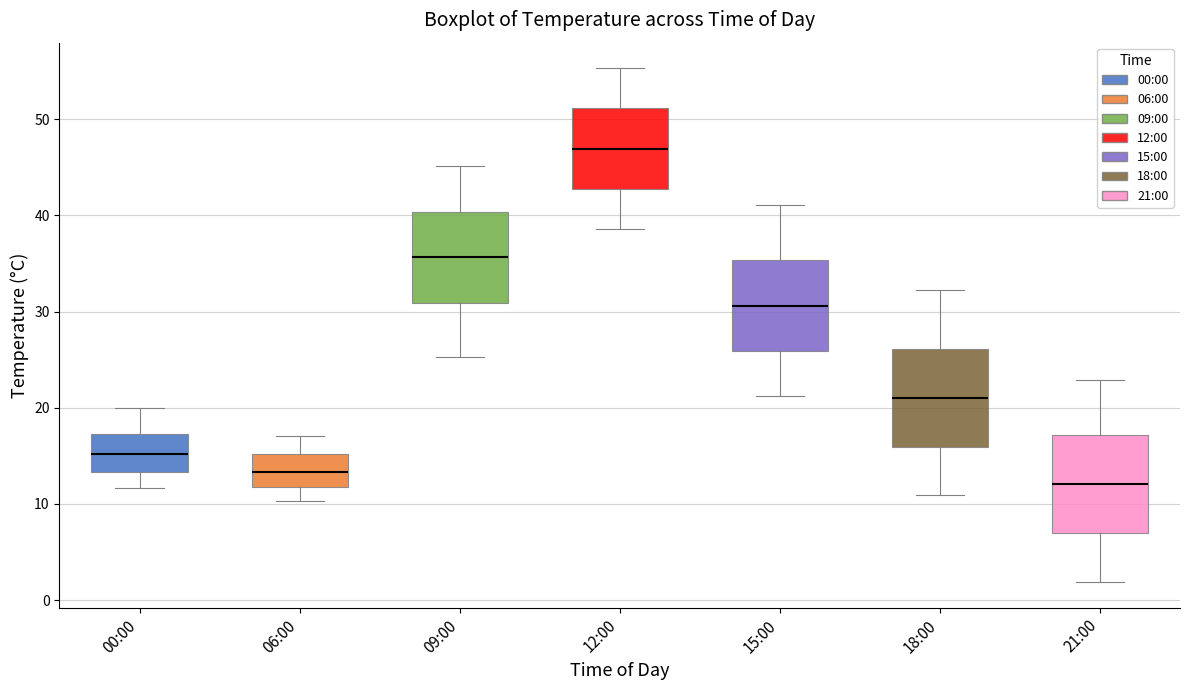

Reading left to right, read every box against the y-axis: the position of its median line, the range the box covers, and the ends of its whiskers. The values are not printed on the chart, so give them approximately, as read against the axis.

00:00: median 15, box 13 to 17, whiskers 12 to 20
06:00: median 13, box 12 to 15, whiskers 10 to 17
09:00: median 36, box 31 to 40, whiskers 25 to 45
12:00: median 47, box 43 to 51, whiskers 39 to 55
15:00: median 31, box 26 to 35, whiskers 21 to 41
18:00: median 21, box 16 to 26, whiskers 11 to 32
21:00: median 12, box 7 to 17, whiskers 2 to 23